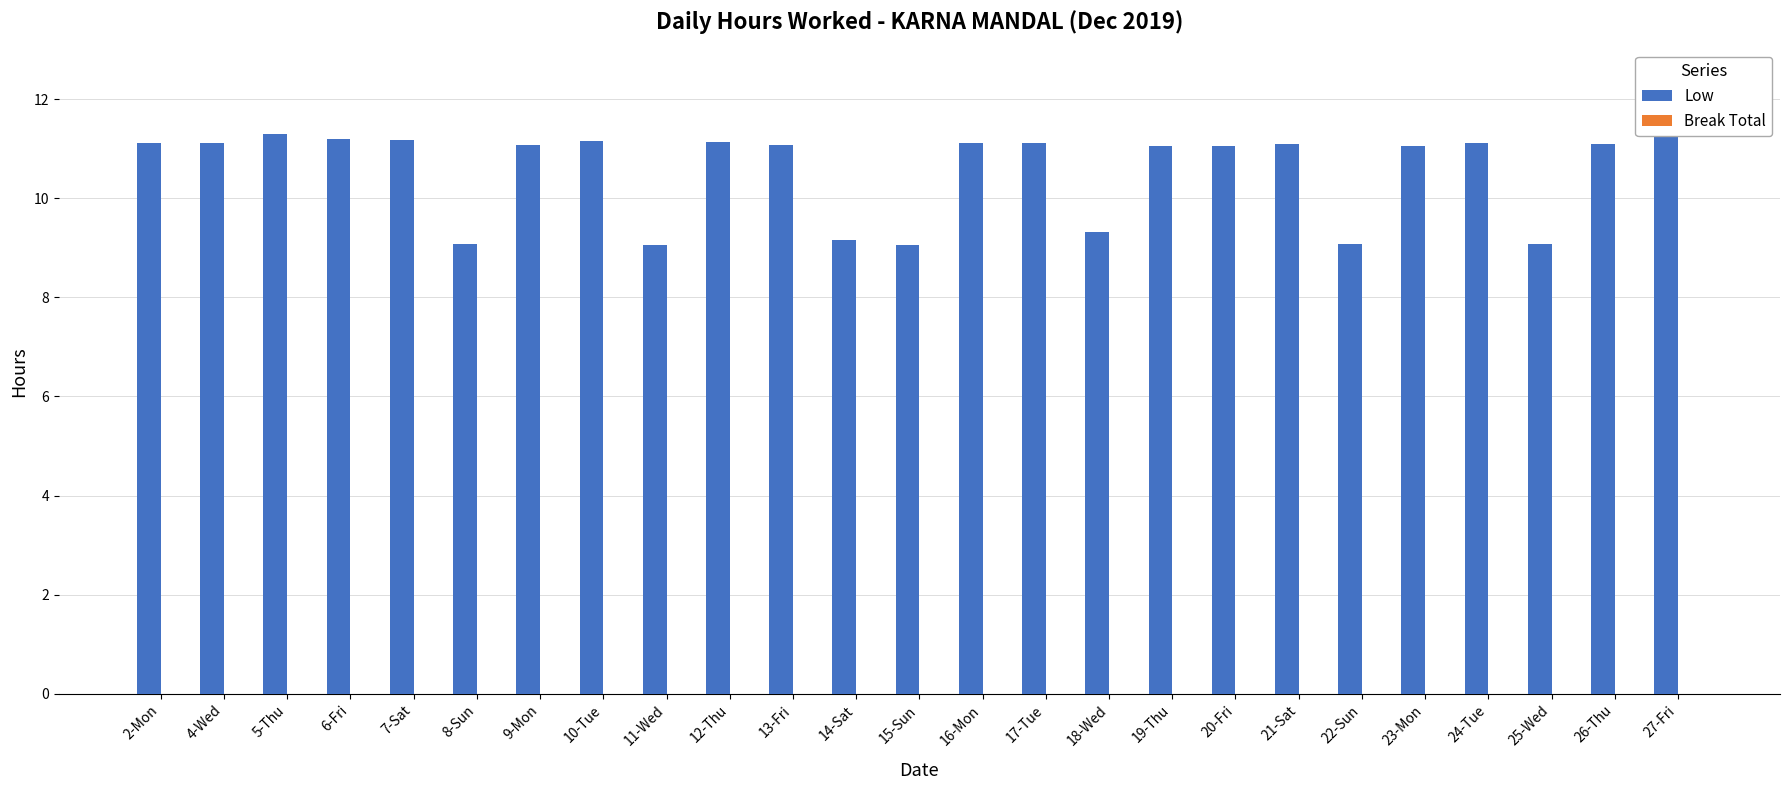

True or false: the data shows 11.1 at 16-Mon.

True